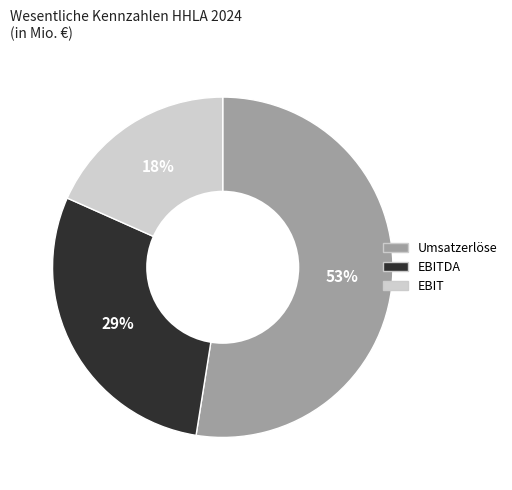

Is there a majority slice in this chart?

Yes